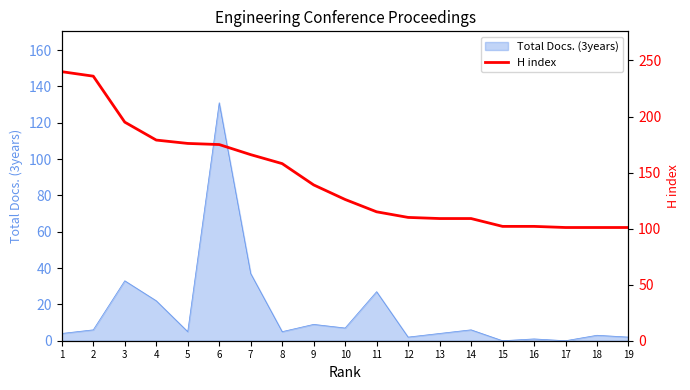

What is the value of the 19th point from the left?

101